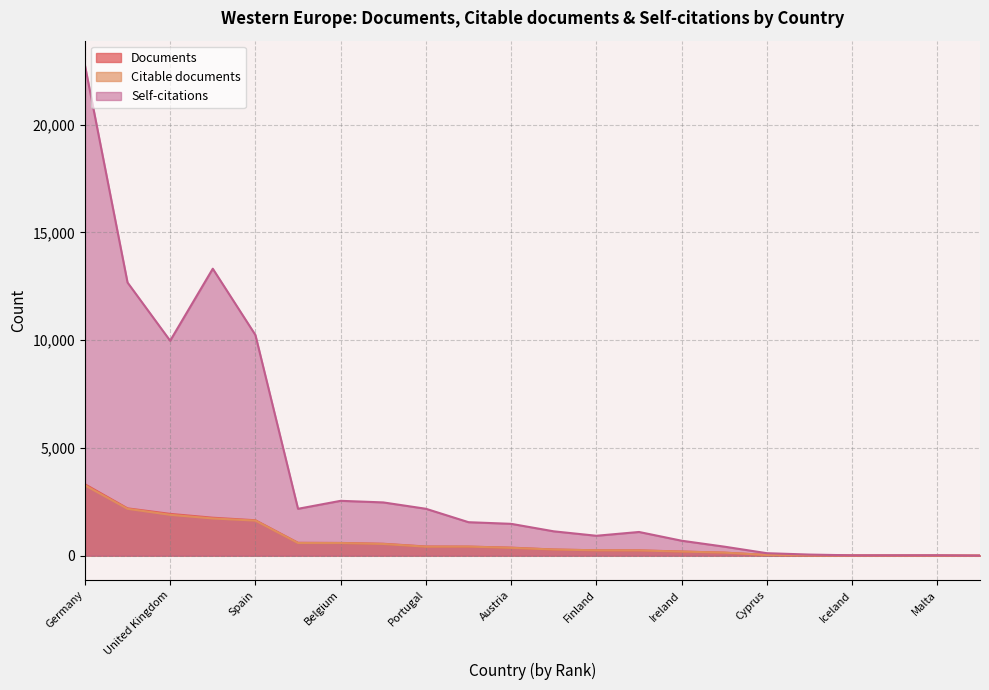

What is the difference between the maximum and minimum values in the Self-citations series?

22764